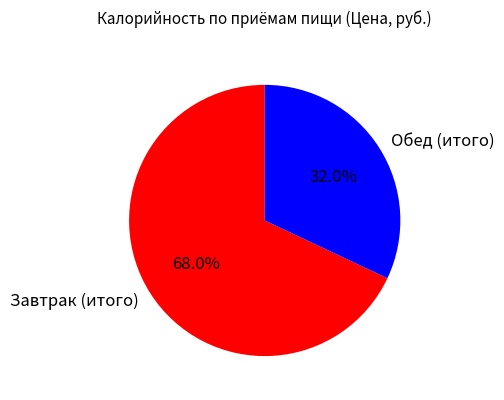

What is the ratio of the value at Обед (итого) to the value at Завтрак (итого)?

0.5